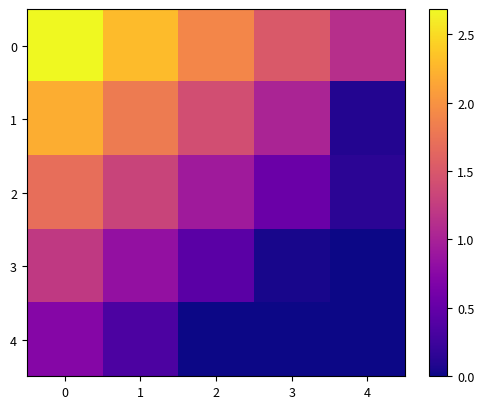

What is the spread (max minus min) of values at 3?

1.5